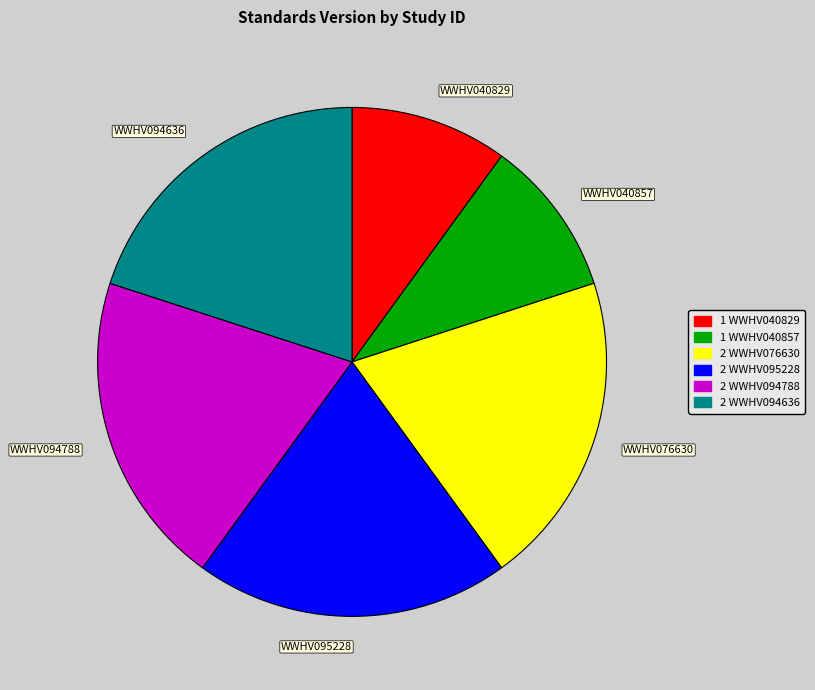

True or false: WWHV040857 accounts for 10% of the total.

True